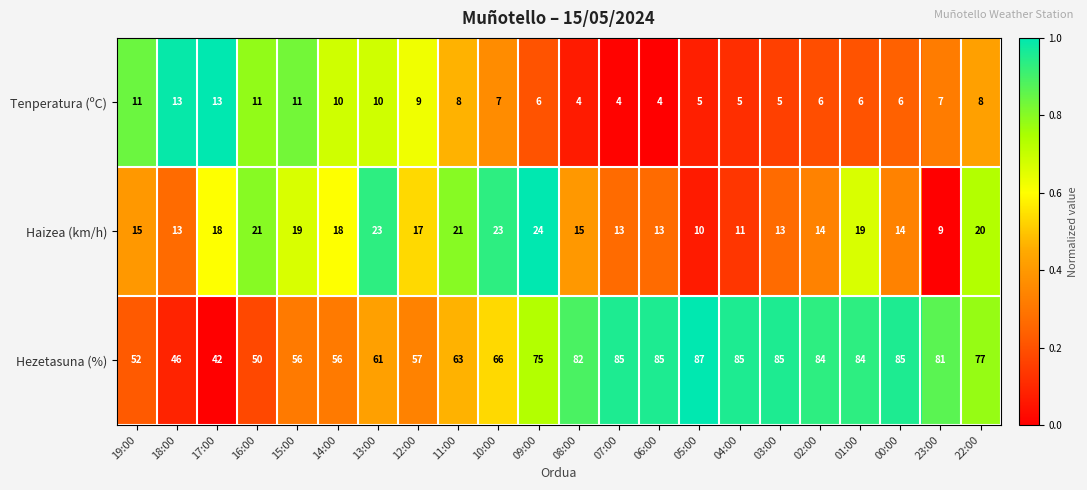

What is the spread (max minus min) of values at 18:00?

33